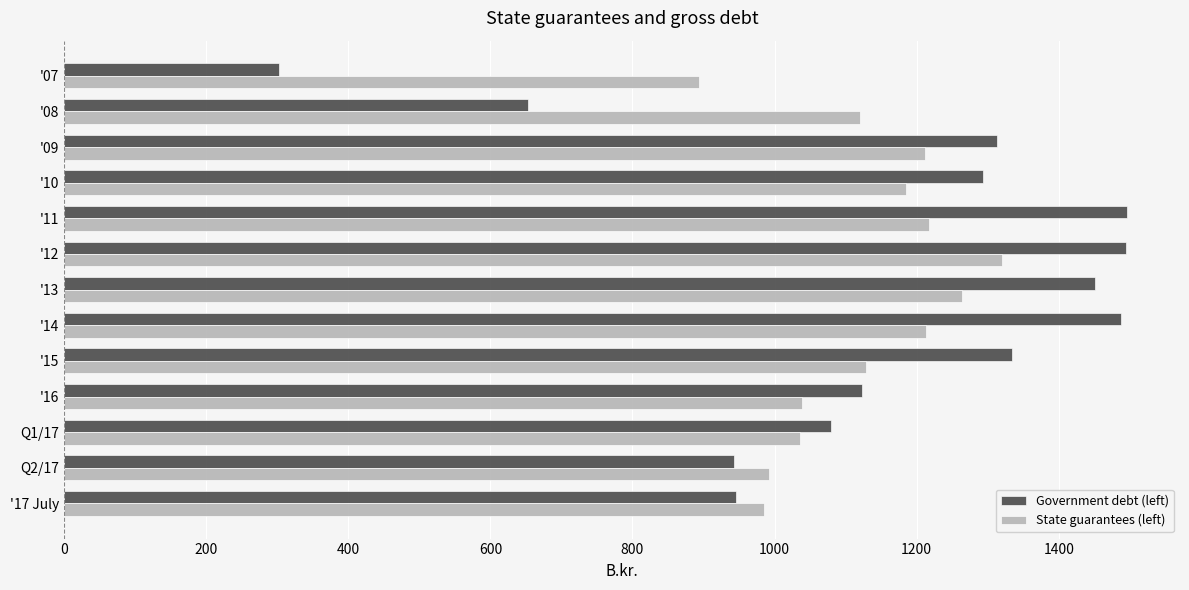

What is the difference between the second highest and second lowest values in the State guarantees (left) series?

278.8